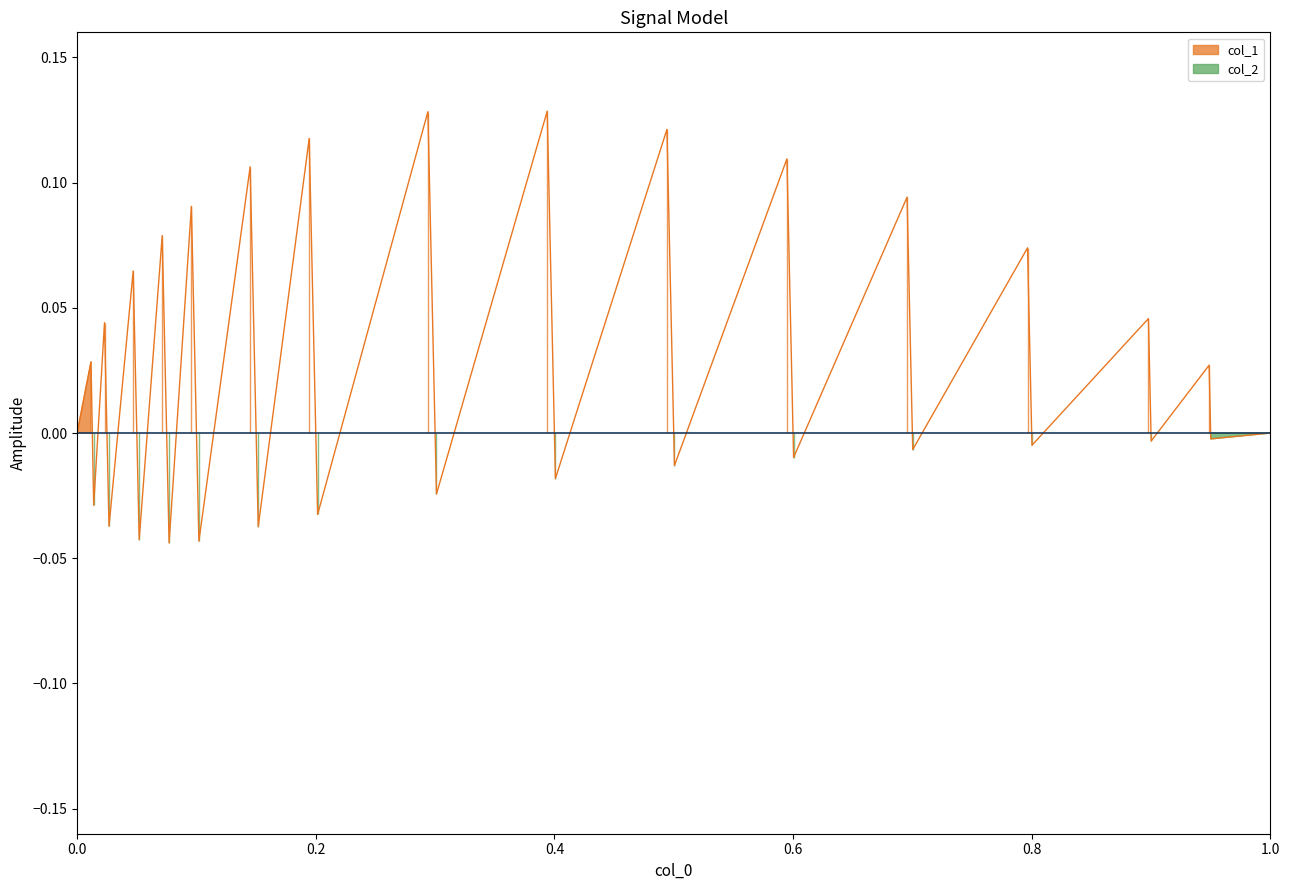

True or false: the data has more than 2 interior local peaks.

True